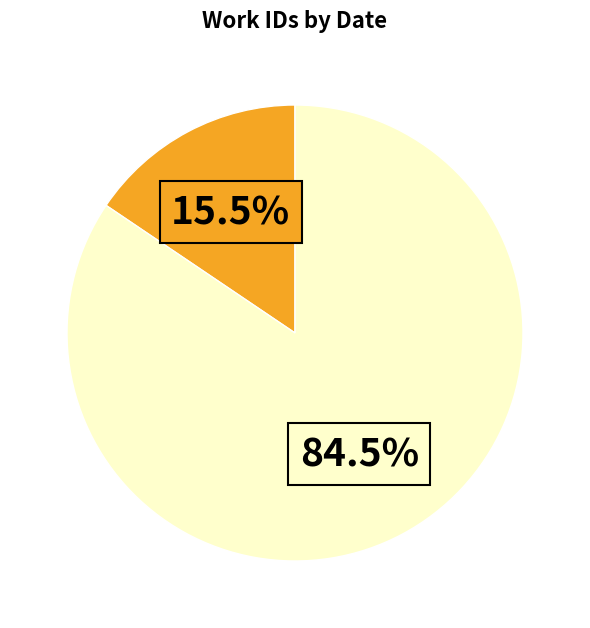

Is there any slice that represents more than half of the pie?

Yes